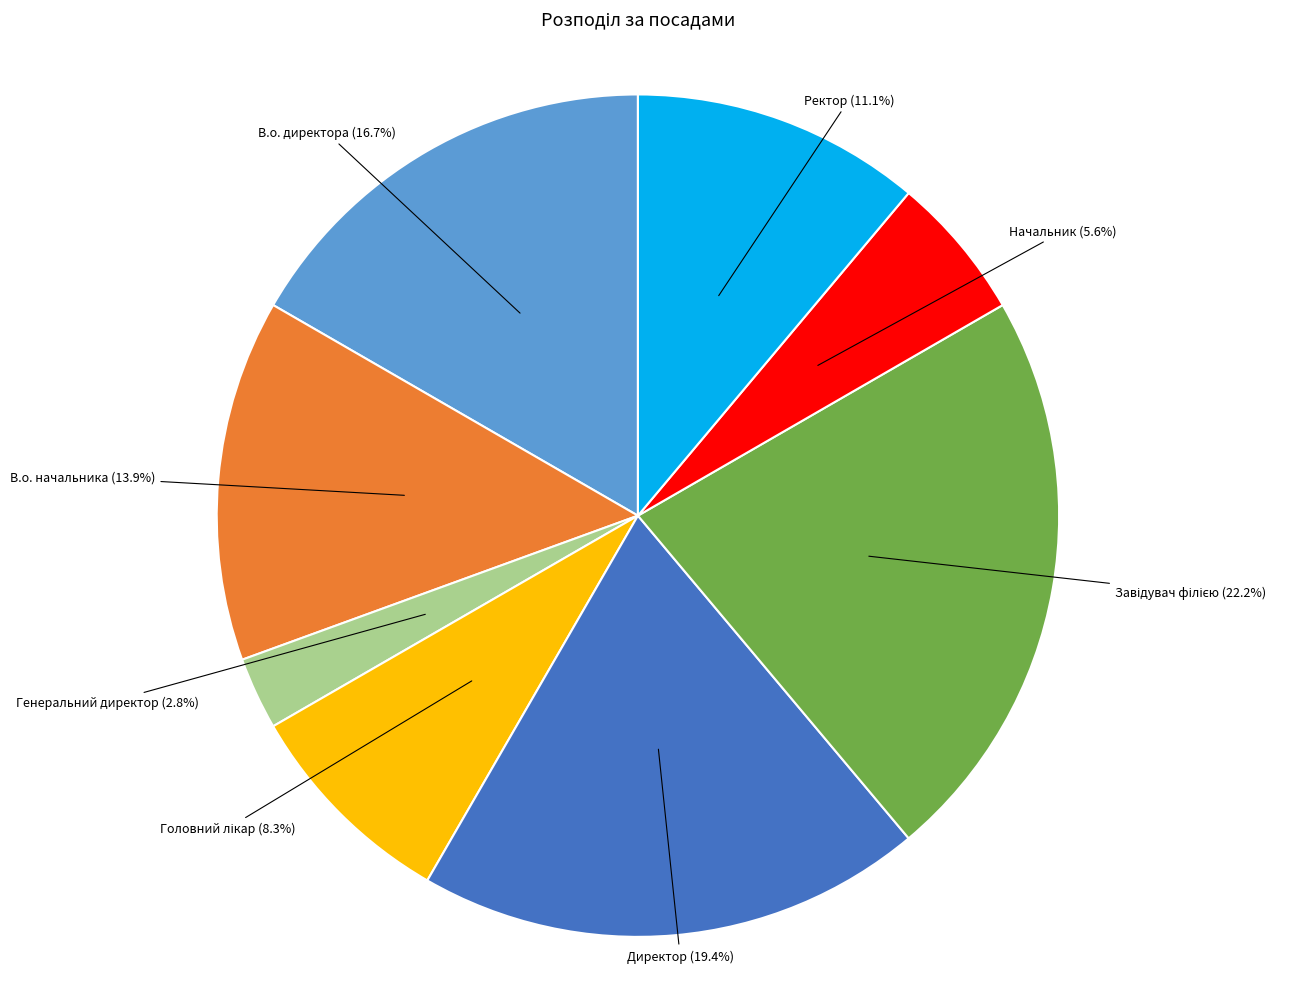

Is the sum of Директор and В.о. директора greater than half?

No